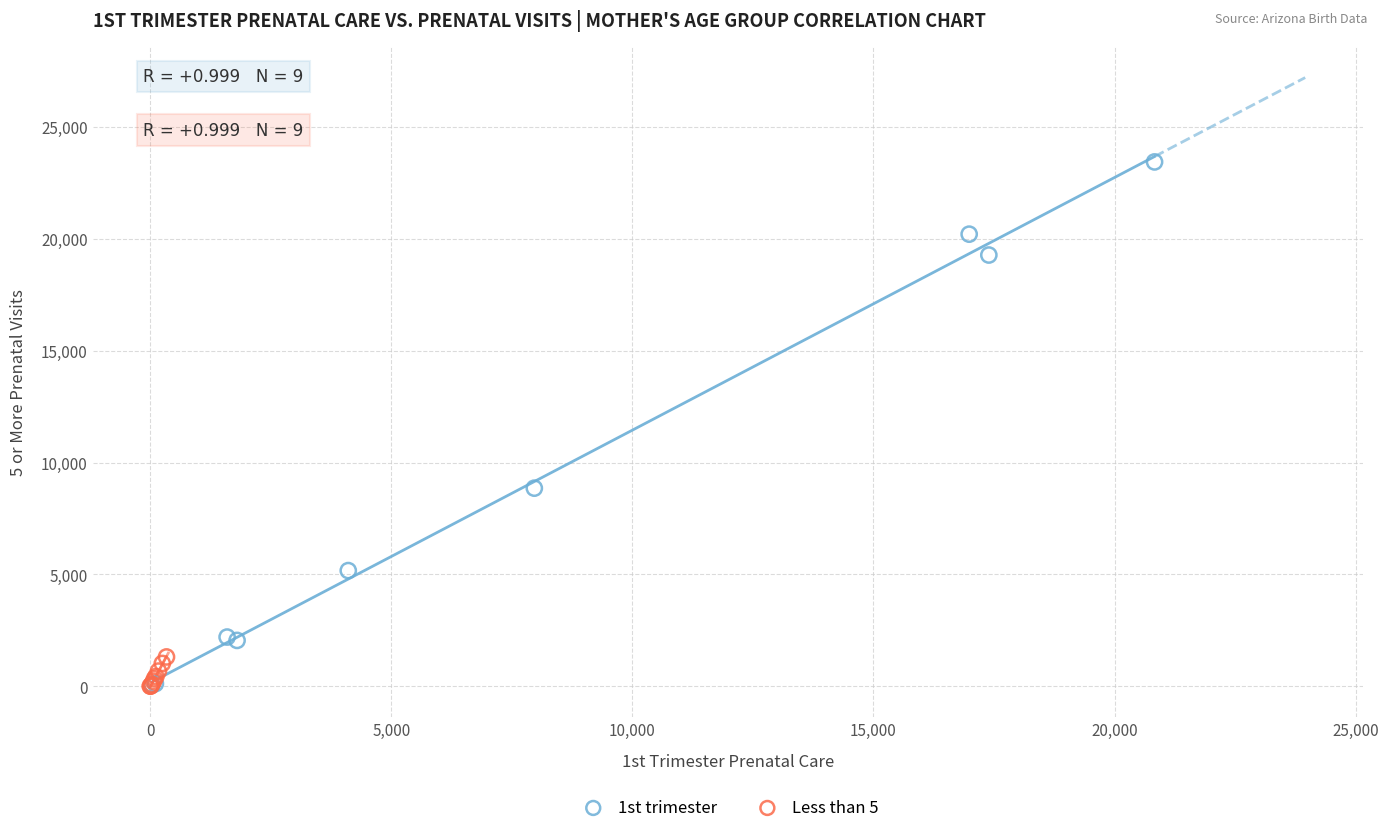

Which series reaches the maximum Y coordinate?

1st trimester